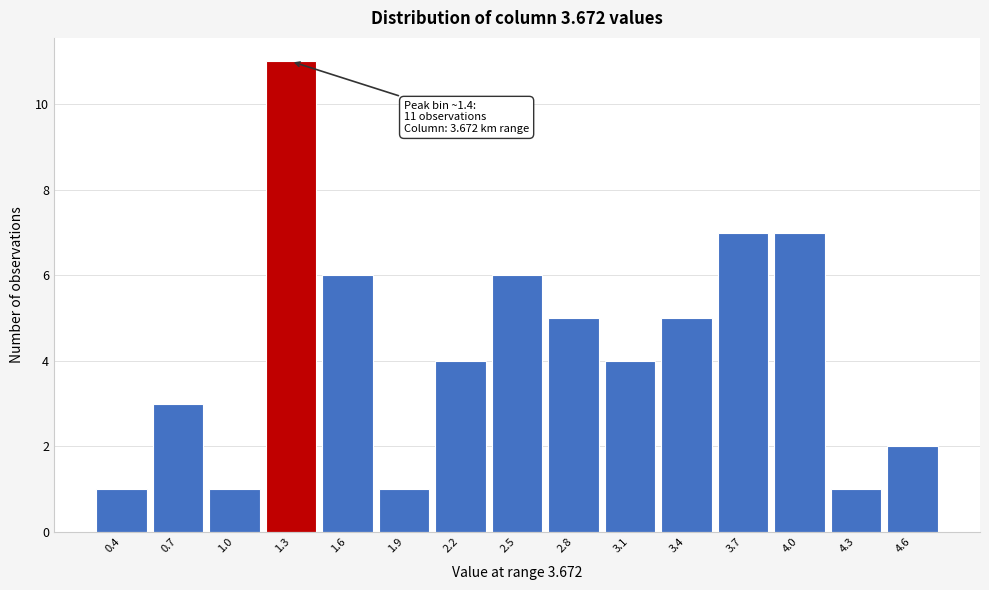

Reading left to right, what are all the values shown in this chart?

0.4=1	0.7=3	1.0=1	1.3=11	1.6=6	1.9=1	2.2=4	2.5=6	2.8=5	3.1=4	3.4=5	3.7=7	4.0=7	4.3=1	4.6=2